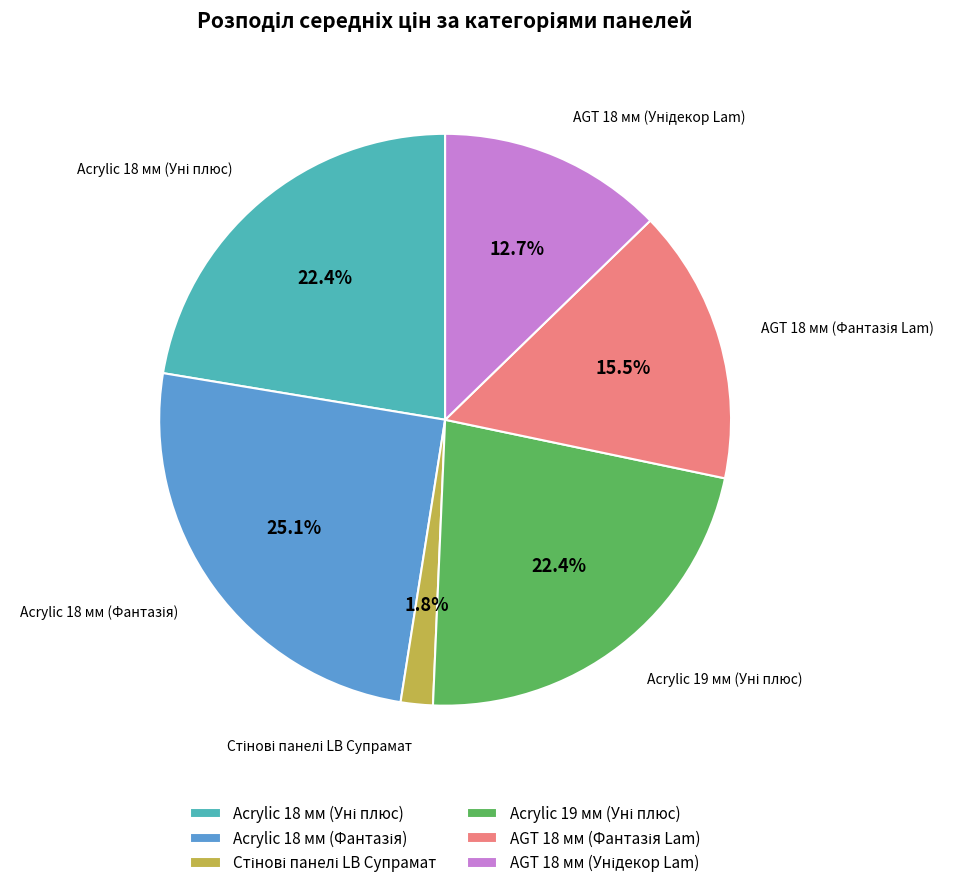

Is there a majority slice in this chart?

No